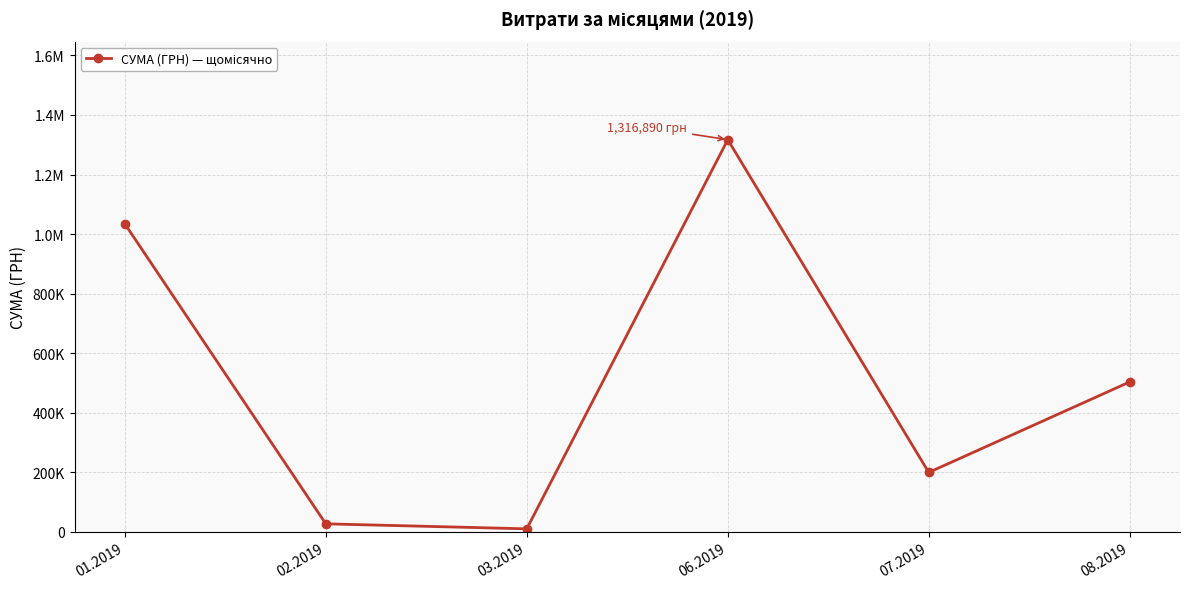

Does the chart have visible grid lines?

Yes